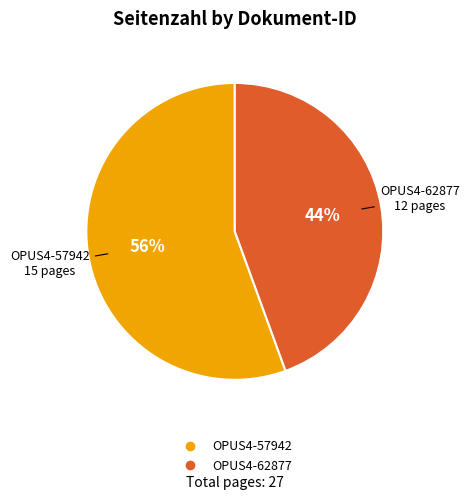

Which category has the biggest portion of the pie?

OPUS4-57942